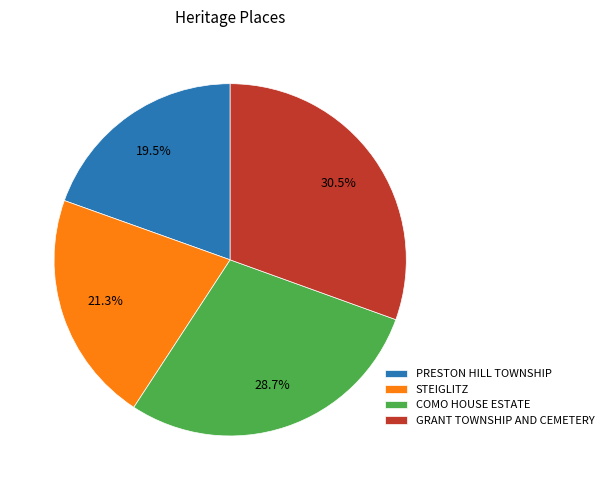

To the nearest percent, what is the average slice percentage?

25%